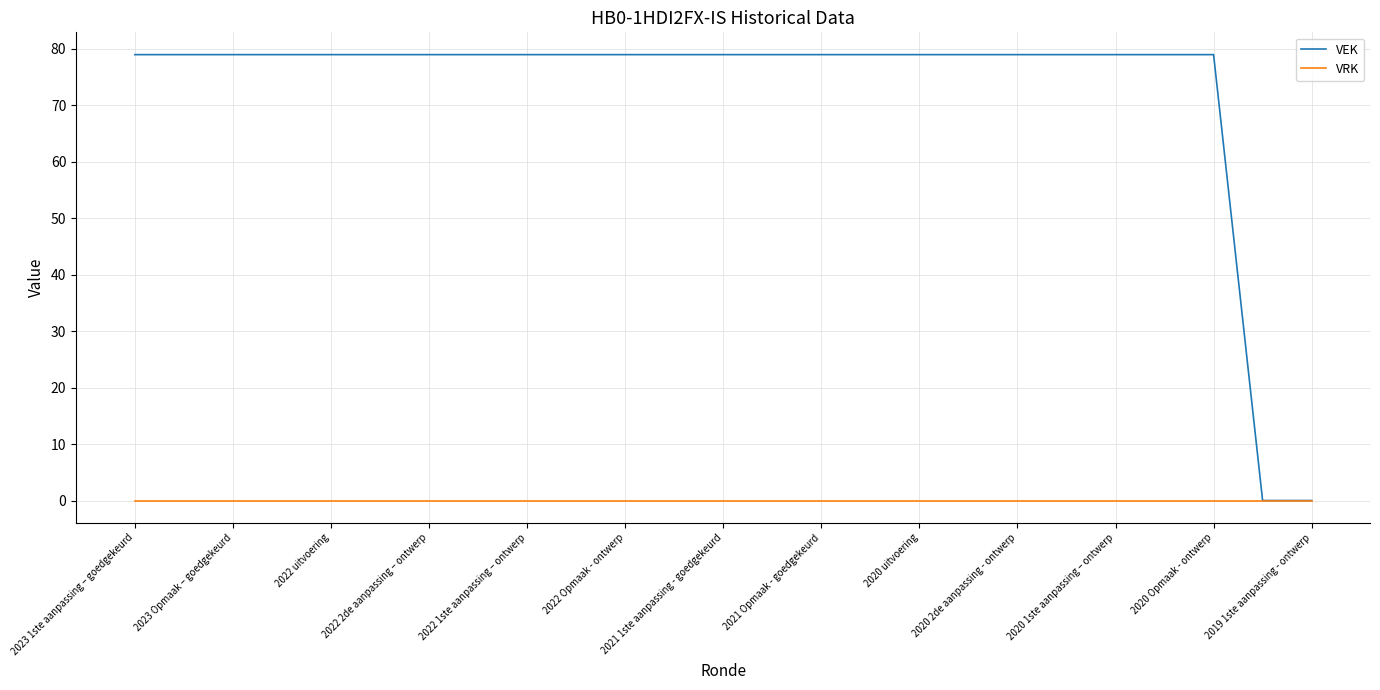

Rank the series by their average value, from lowest to highest.

VRK, VEK